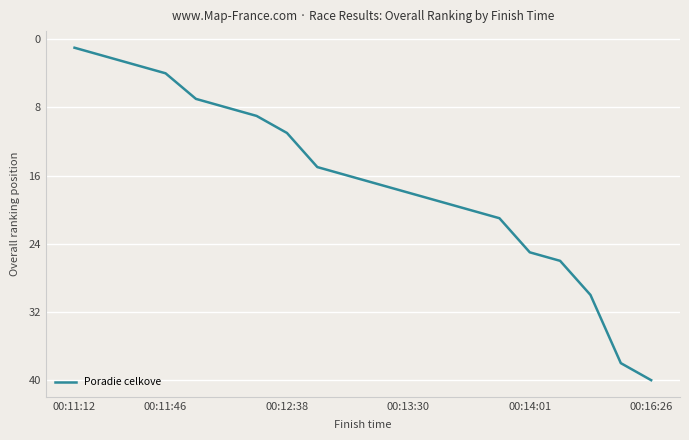

What is the maximum value shown in the chart?

40